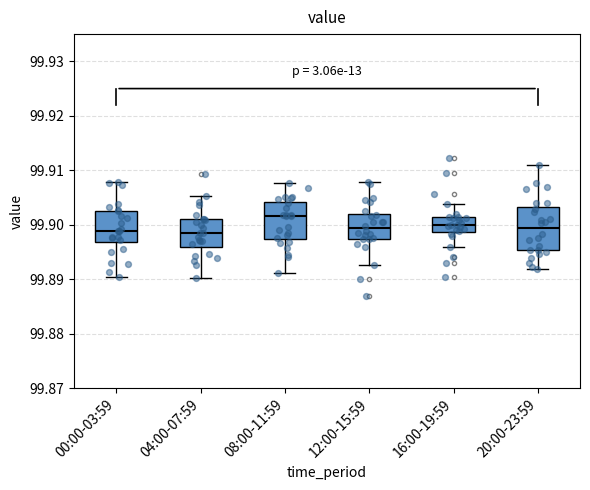

Comparing the boxes themselves (not the whiskers), which one is the tallest?

20:00-23:59